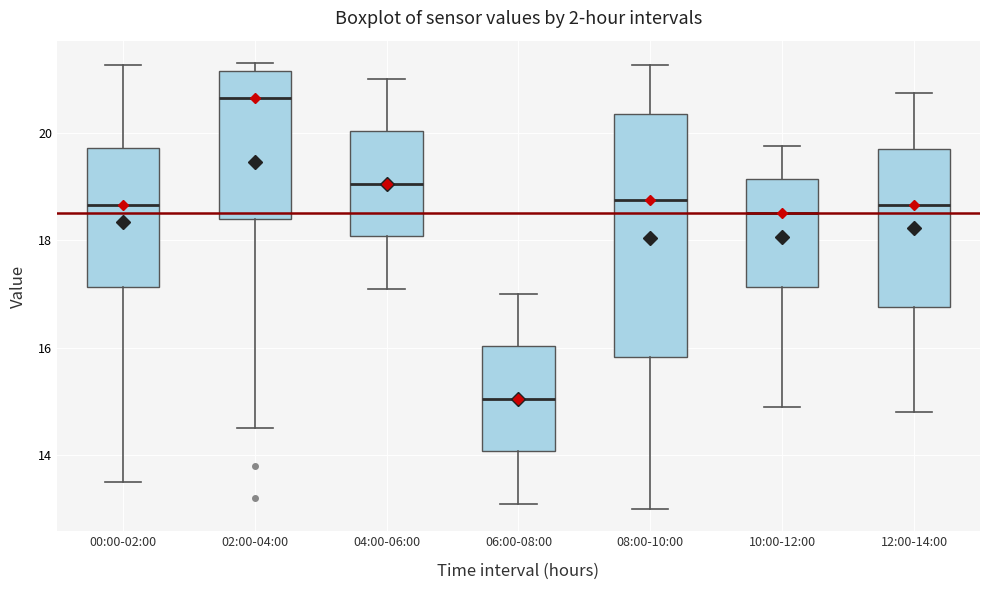

Which box has the lowest median line?

06:00-08:00